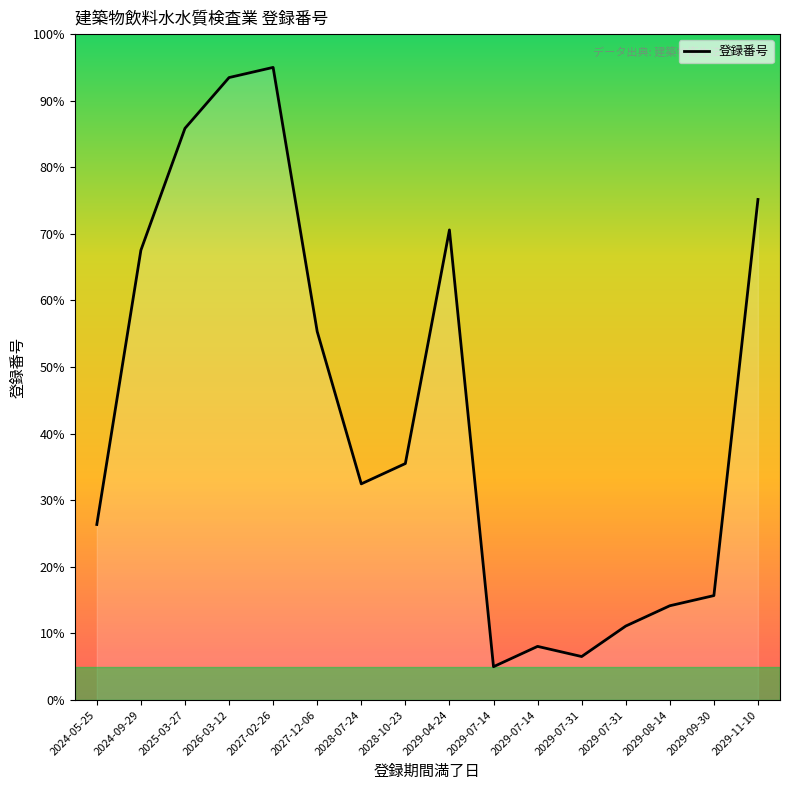

Where is the first local minimum?

2028-07-24